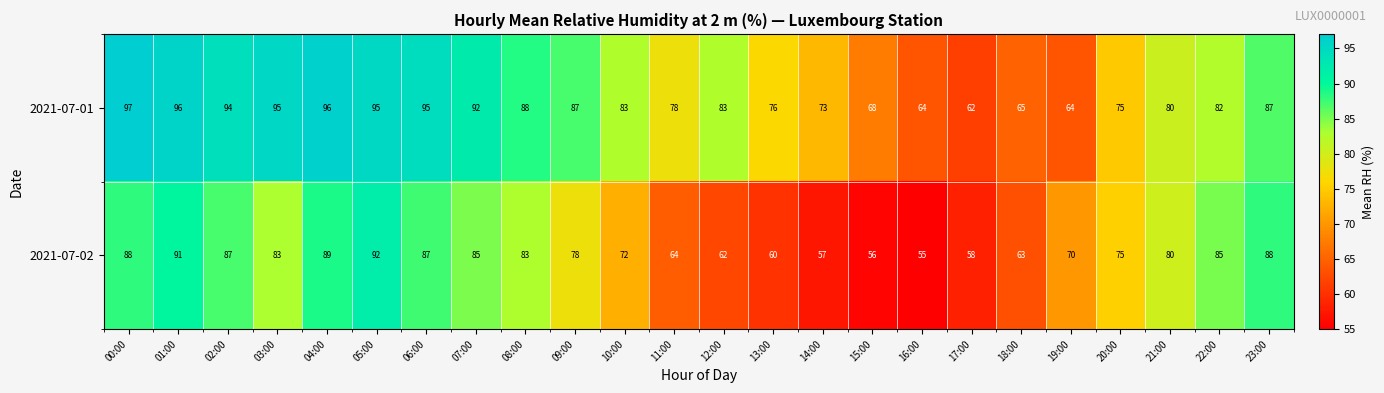

Which series has the largest total across all categories?

2021-07-01